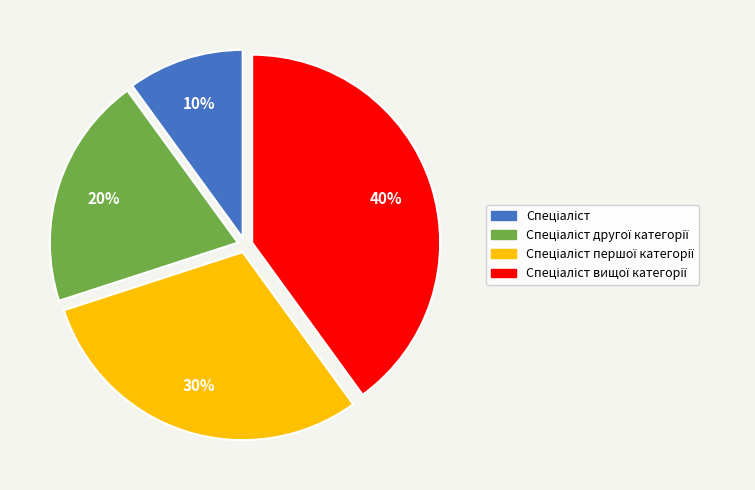

To the nearest percent, what is the average slice percentage?

25%